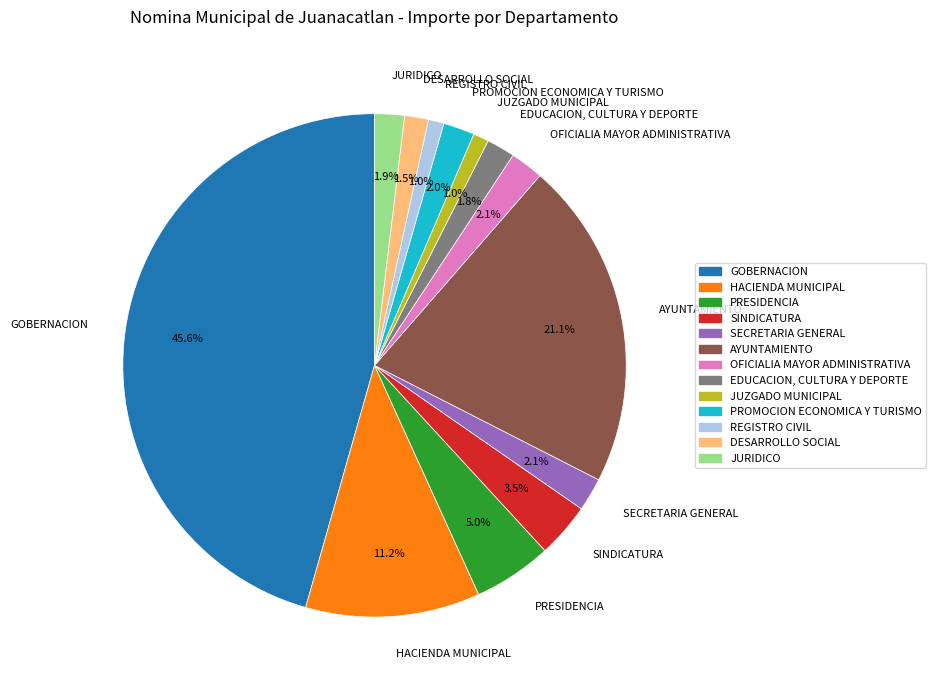

What is the largest slice in the pie chart?

GOBERNACION